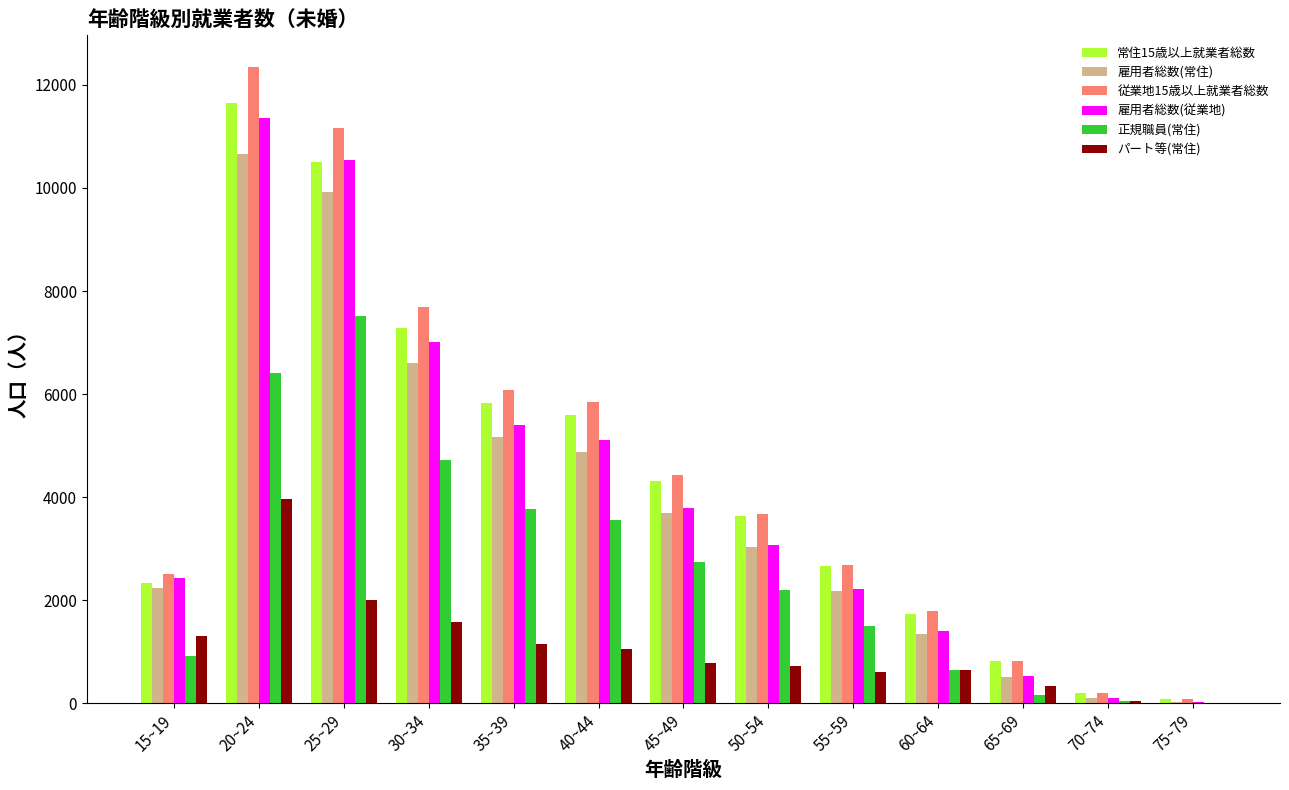

How many groups of bars are there?

13